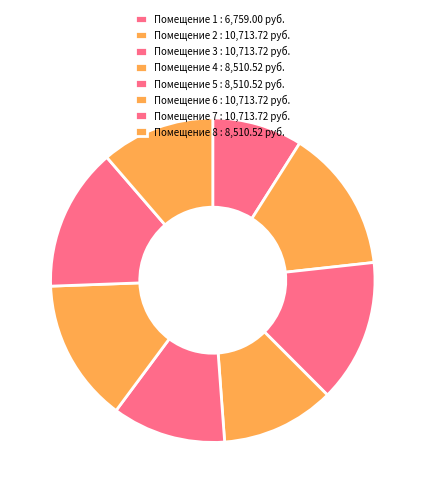

What is the smallest slice in the pie chart?

Помещение 1 : 6,759.00 руб.